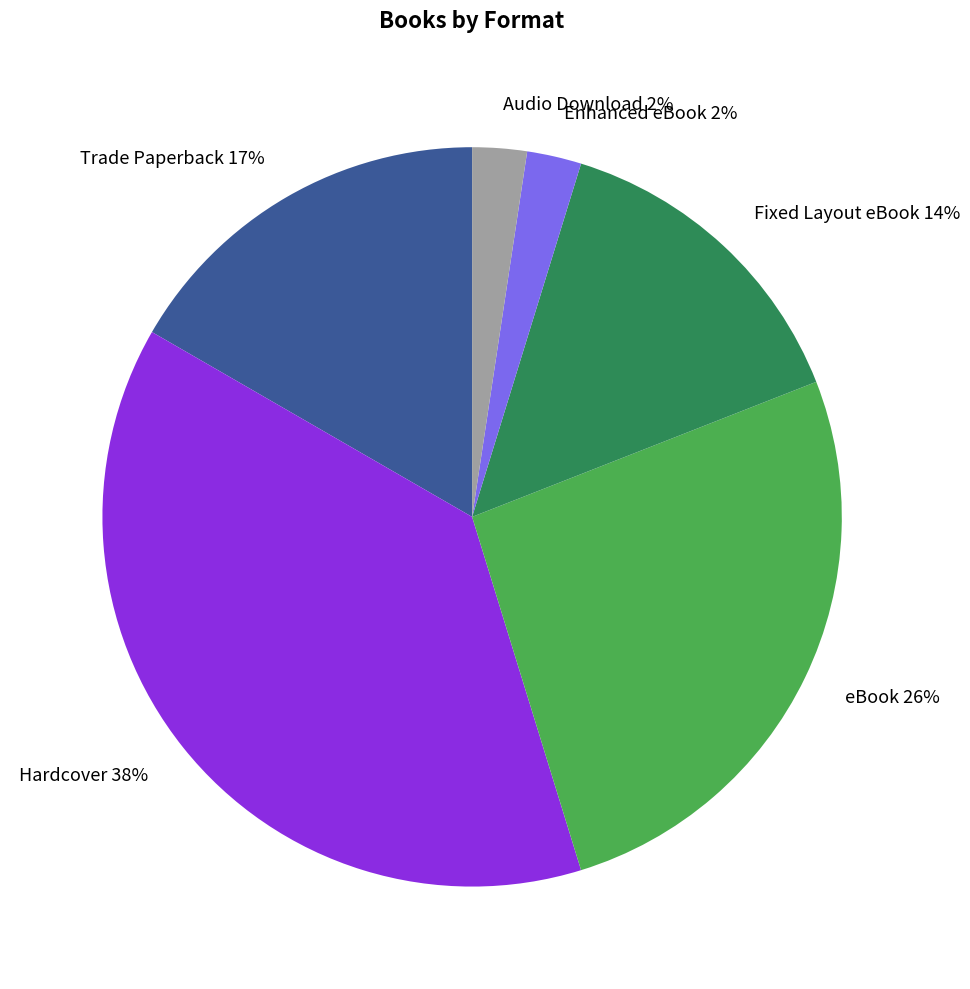

To the nearest percent, what is the average slice percentage?

17%